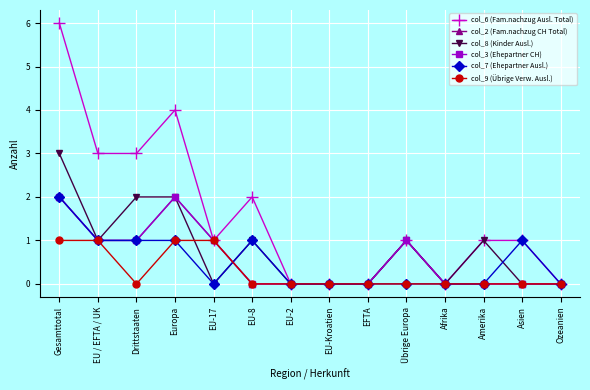

How many interior local valleys does the col_7 (Ehepartner Ausl.) series have?

1